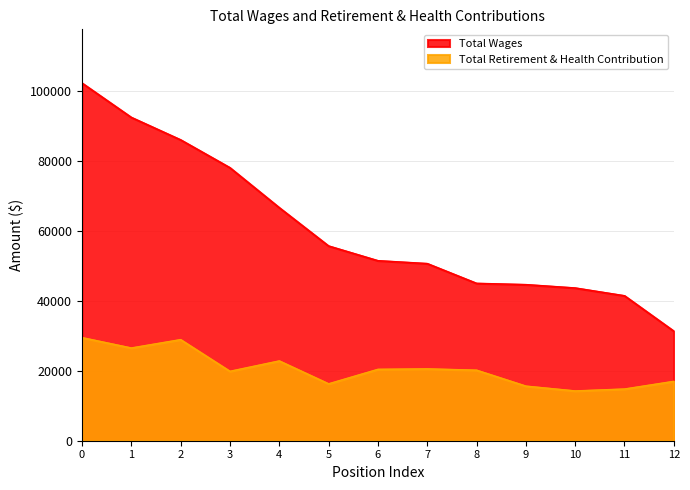

At how many categories does at least one series exceed 56219?

5